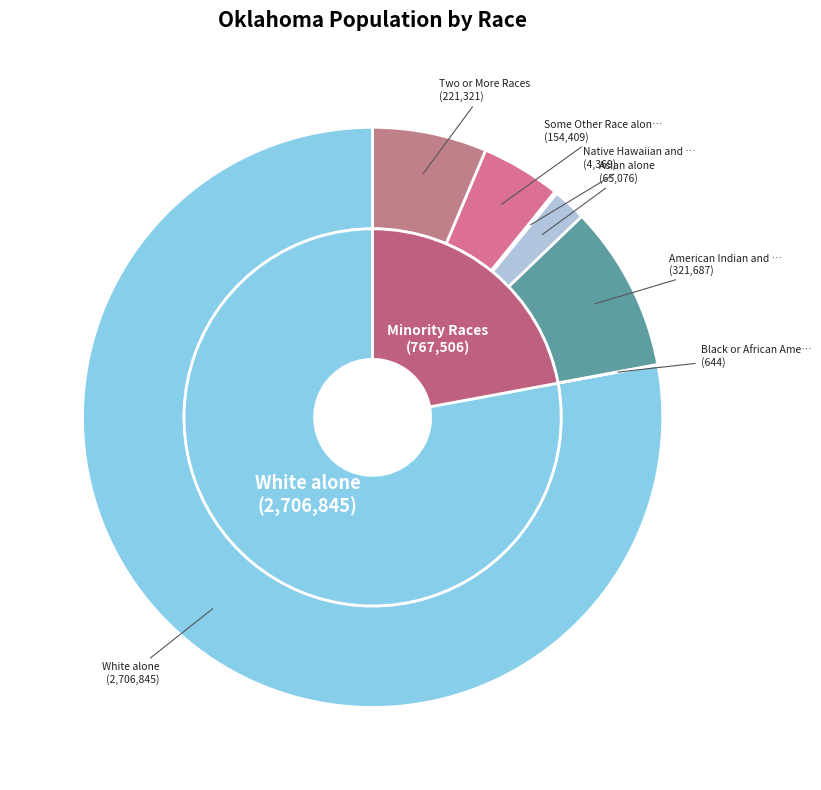

How many segments does this pie chart have?

7